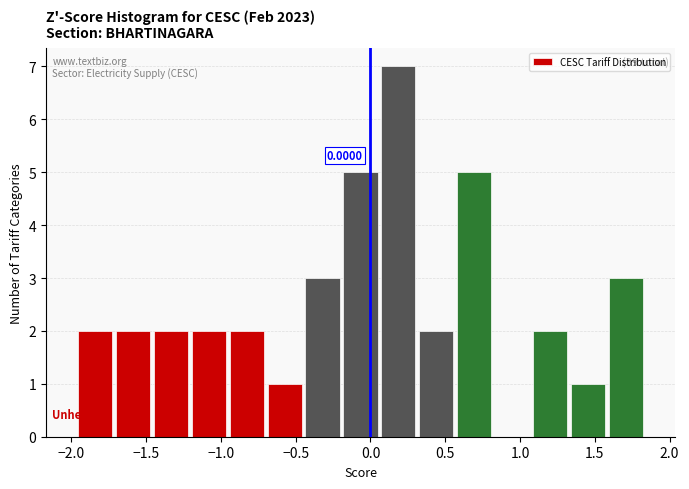

Which range on the x-axis has the tallest bar?

0.05 to 0.30